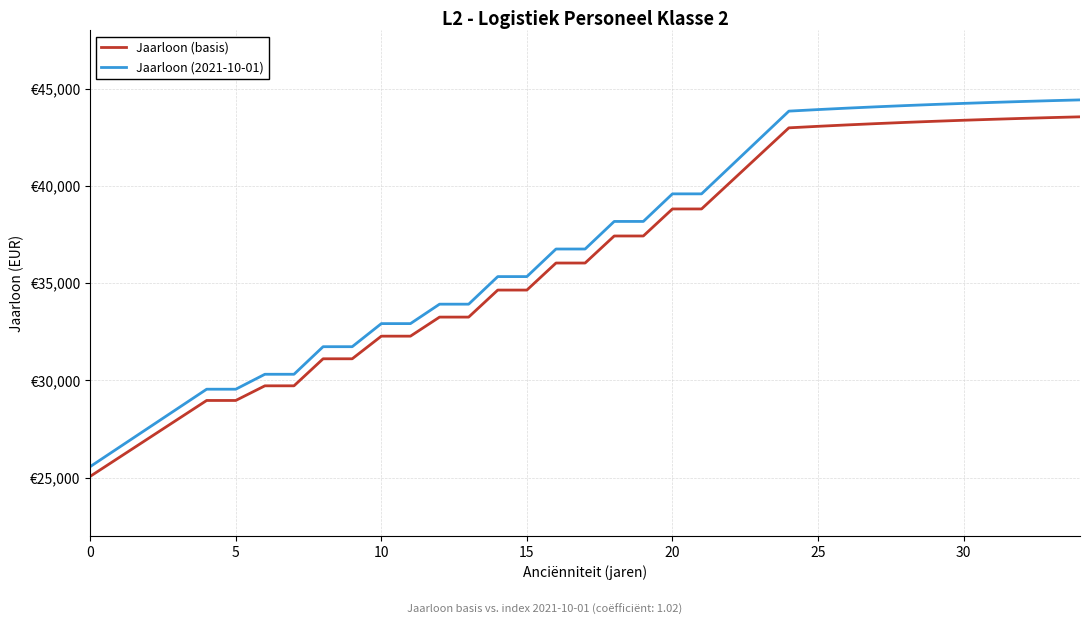

Which label corresponds to the largest value in the chart?

34